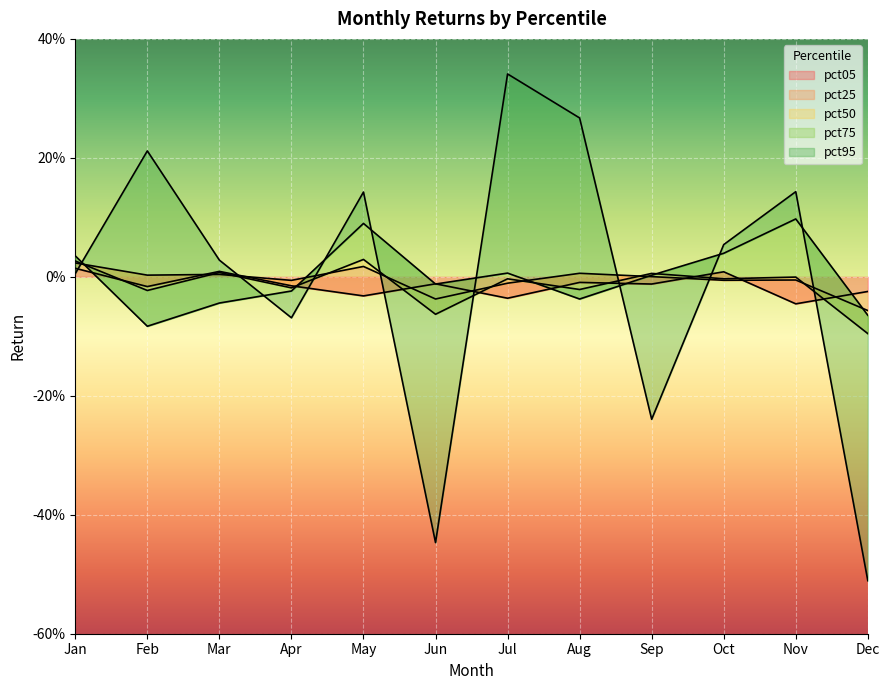

Reading right to left, extract all data points from this chart.

pct05: -0.0	-0.0	0.0	-0.0	-0.0	-0.0	-0.0	-0.0	-0.0	0.0	-0.0	0.0
pct25: -0.1	-0.0	-0.0	0.0	0.0	-0.0	-0.0	0.0	-0.0	0.0	0.0	0.0
pct50: -0.1	-0.0	-0.0	0.0	-0.0	-0.0	-0.1	0.0	-0.0	0.0	-0.0	0.0
pct75: -0.1	0.1	0.0	0.0	-0.0	0.0	-0.0	0.1	-0.0	-0.0	-0.1	0.0
pct95: -0.5	0.1	0.1	-0.2	0.3	0.3	-0.4	0.1	-0.1	0.0	0.2	0.0